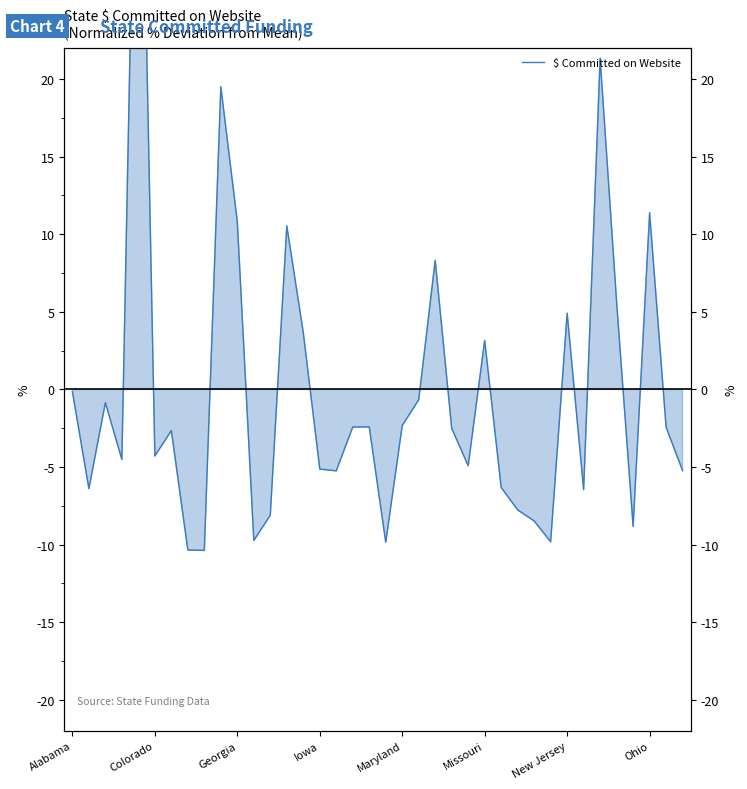

How many values are below -2?

24